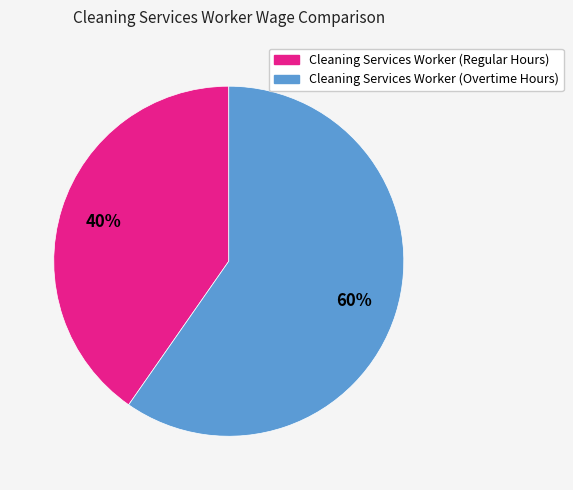

What percentage is the Cleaning Services Worker (Overtime Hours) slice, to the nearest percent?

60%